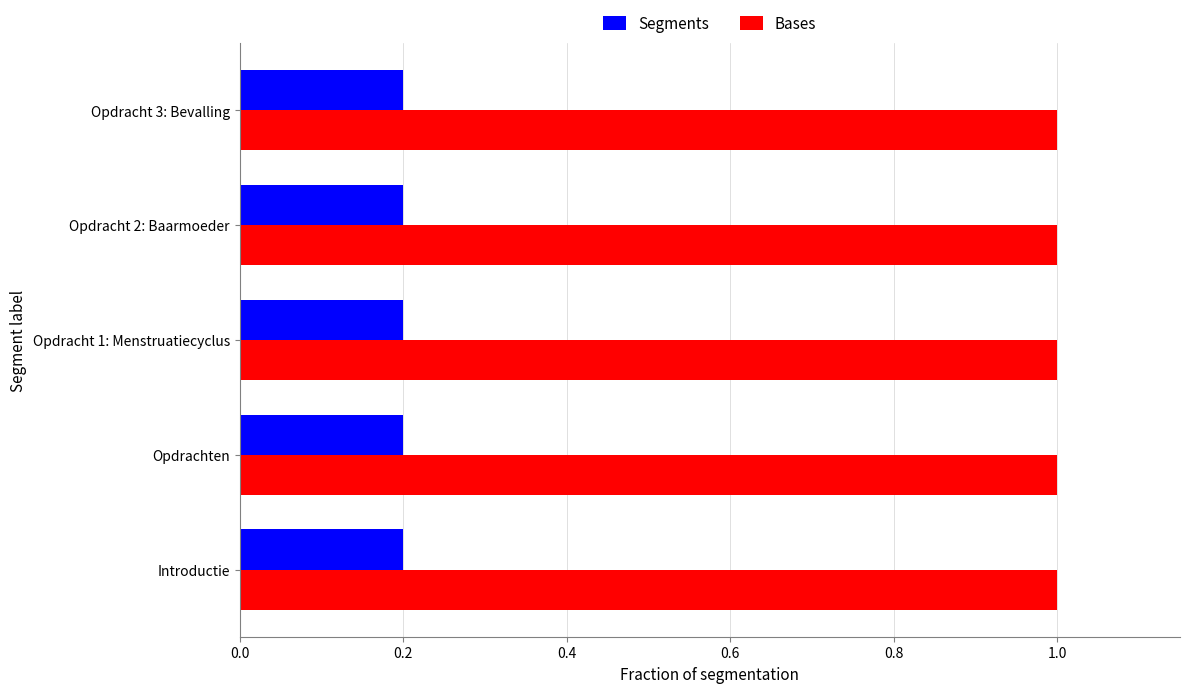

List the series in order of their peak value, lowest first.

Segments, Bases